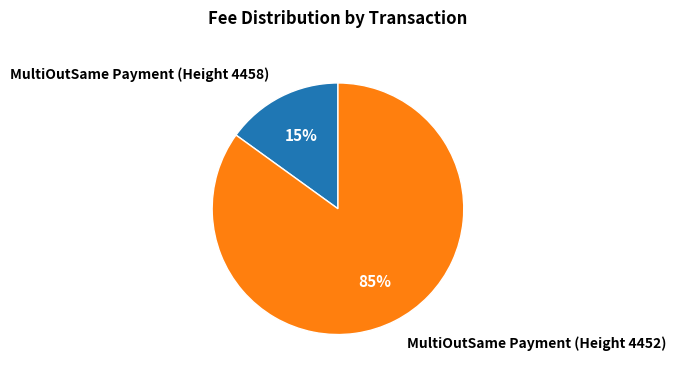

Which slice is the smallest?

MultiOutSame Payment (Height 4458)